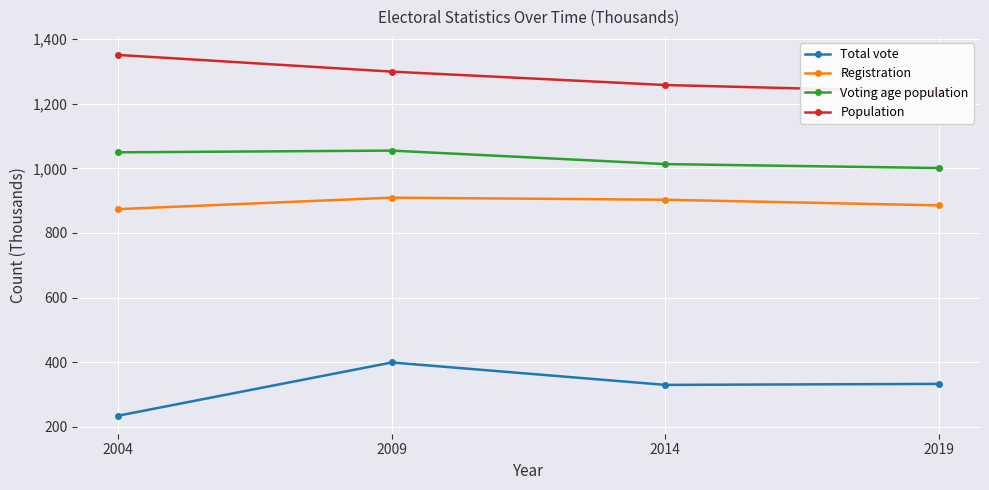

What is the sum of the Voting age population values at 2004 and 2019?

2050.6